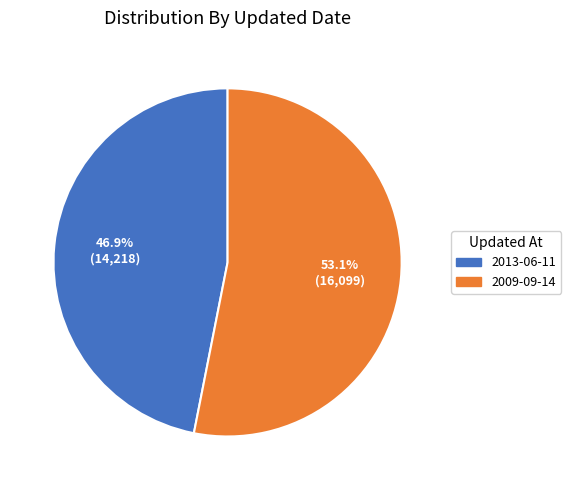

Which category has the biggest portion of the pie?

2009-09-14